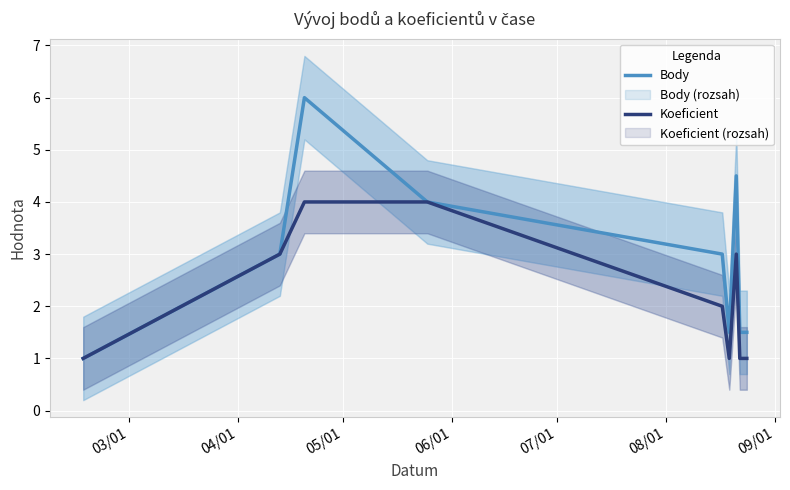

What is the highest value of the Koeficient series?

4.0